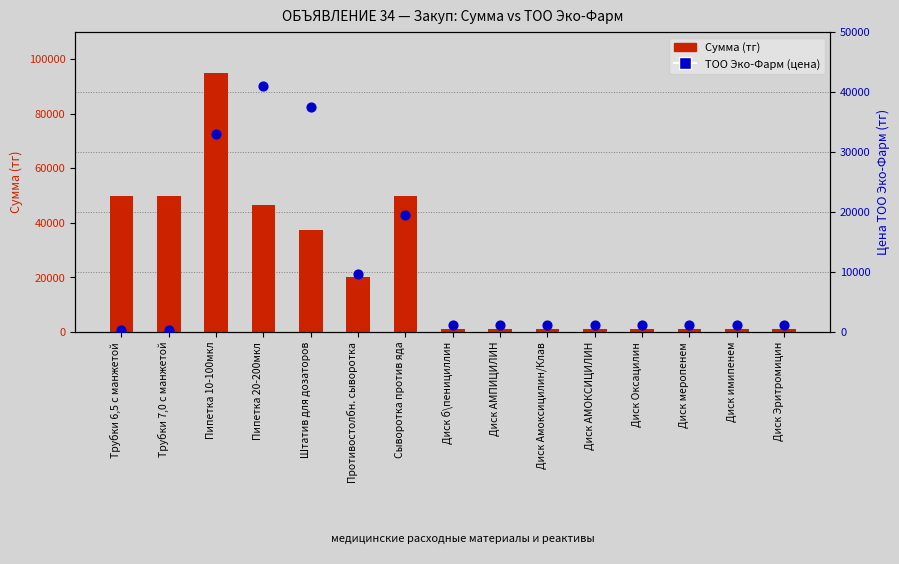

Which series contains the highest Y value?

Сумма (тг)